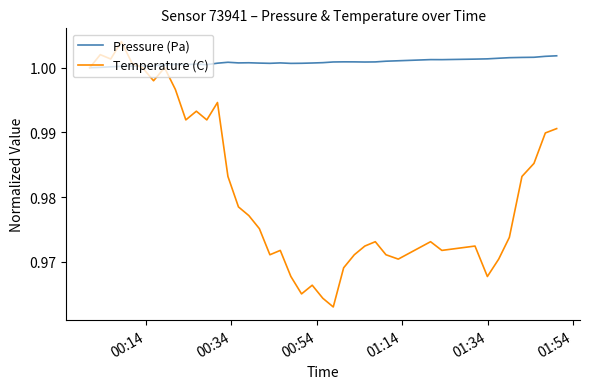

Which series has the largest total across all categories?

Pressure (Pa)